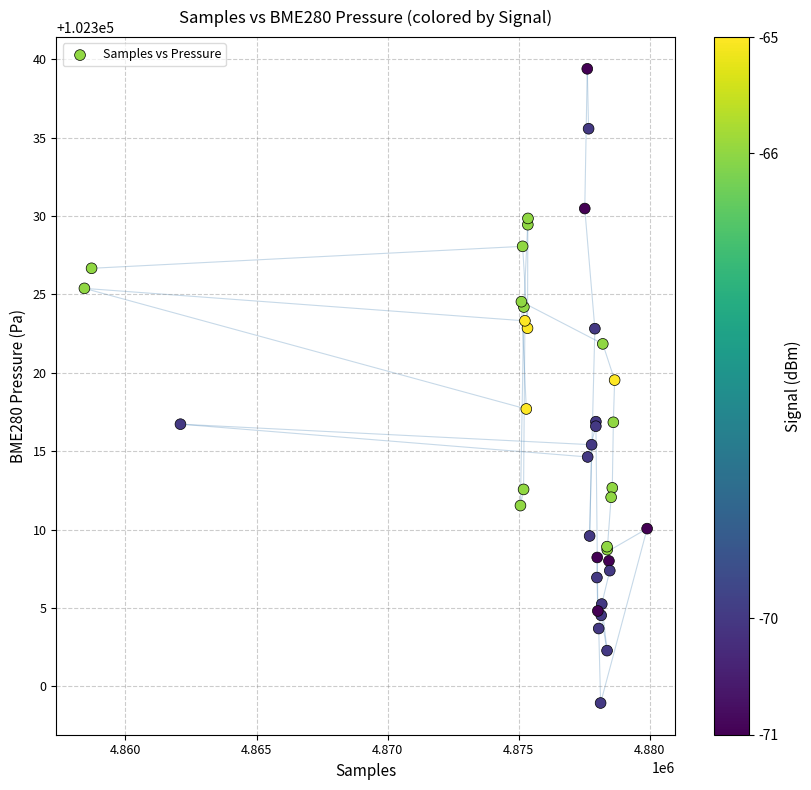

What Y value in the scatter plot is closest to 102319?

102319.5